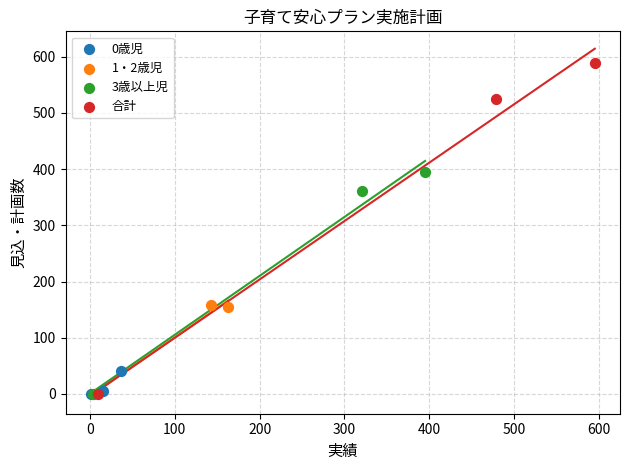

Which series reaches the maximum Y coordinate?

合計